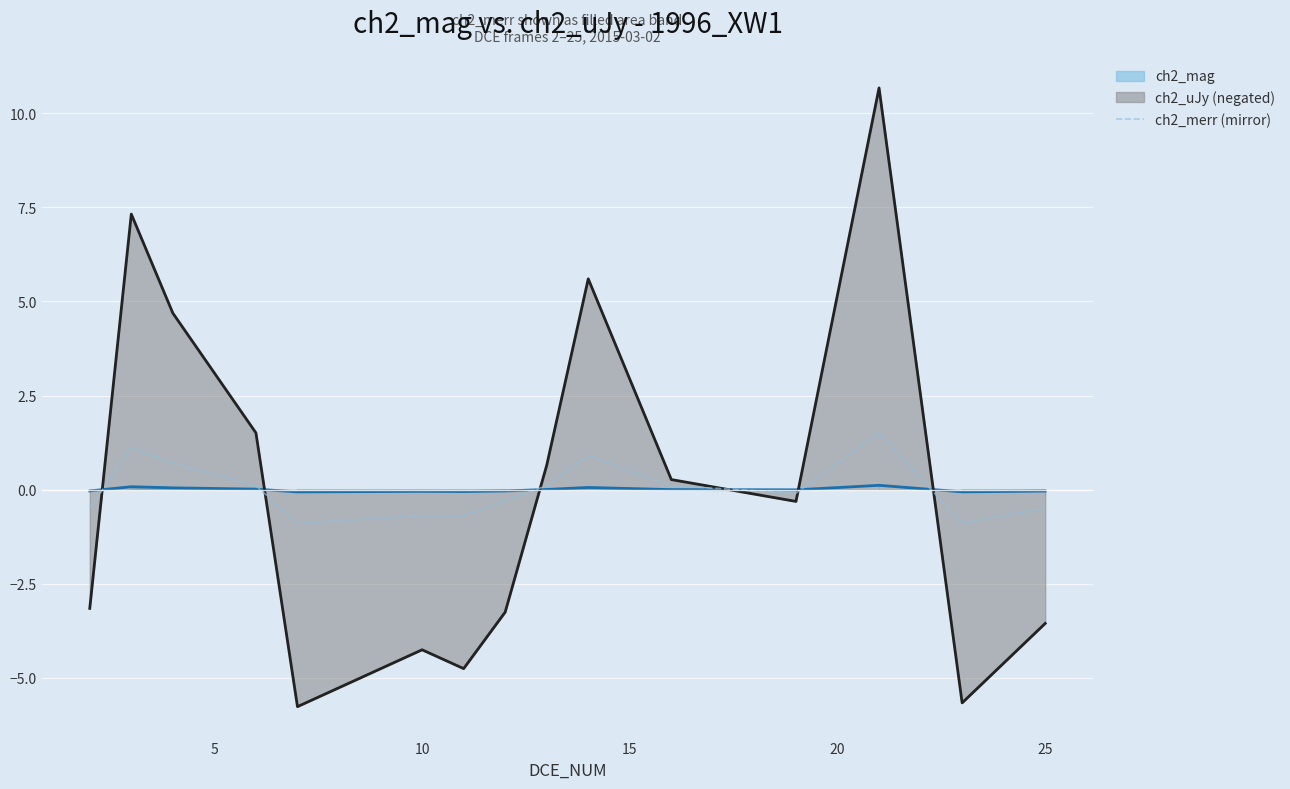

What is the maximum value for ch2_merr (mirror)?

1.5